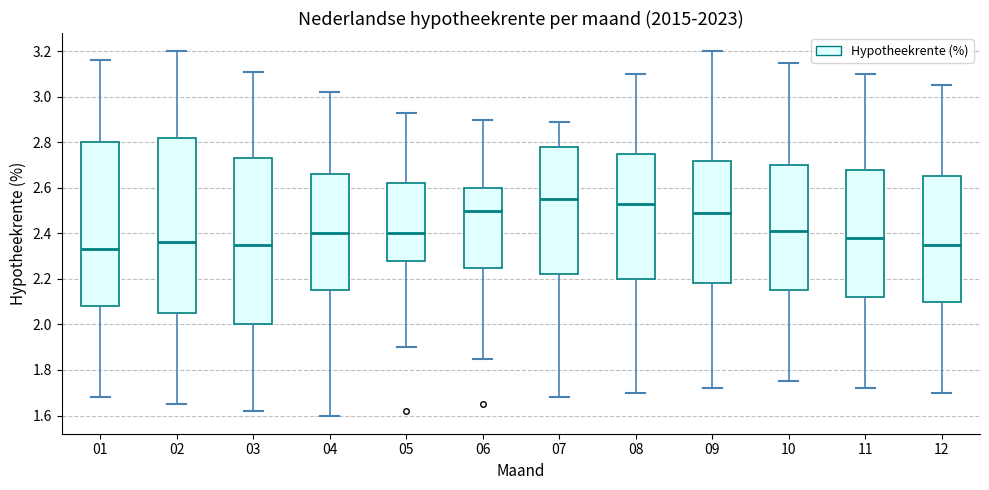

Reading left to right, transcribe this box plot: for each box, give where its median line is, the range the box spans, and where its two whiskers end, as read against the y-axis. The values are not printed on the chart, so give them approximately, as read against the axis.

01: median 2.34, box 2.08 to 2.80, whiskers 1.68 to 3.16
02: median 2.36, box 2.06 to 2.82, whiskers 1.66 to 3.20
03: median 2.36, box 2.00 to 2.74, whiskers 1.62 to 3.12
04: median 2.40, box 2.16 to 2.66, whiskers 1.60 to 3.02
05: median 2.40, box 2.28 to 2.62, whiskers 1.90 to 2.94
06: median 2.50, box 2.26 to 2.60, whiskers 1.86 to 2.90
07: median 2.56, box 2.22 to 2.78, whiskers 1.68 to 2.90
08: median 2.54, box 2.20 to 2.76, whiskers 1.70 to 3.10
09: median 2.50, box 2.18 to 2.72, whiskers 1.72 to 3.20
10: median 2.42, box 2.16 to 2.70, whiskers 1.76 to 3.16
11: median 2.38, box 2.12 to 2.68, whiskers 1.72 to 3.10
12: median 2.36, box 2.10 to 2.66, whiskers 1.70 to 3.06